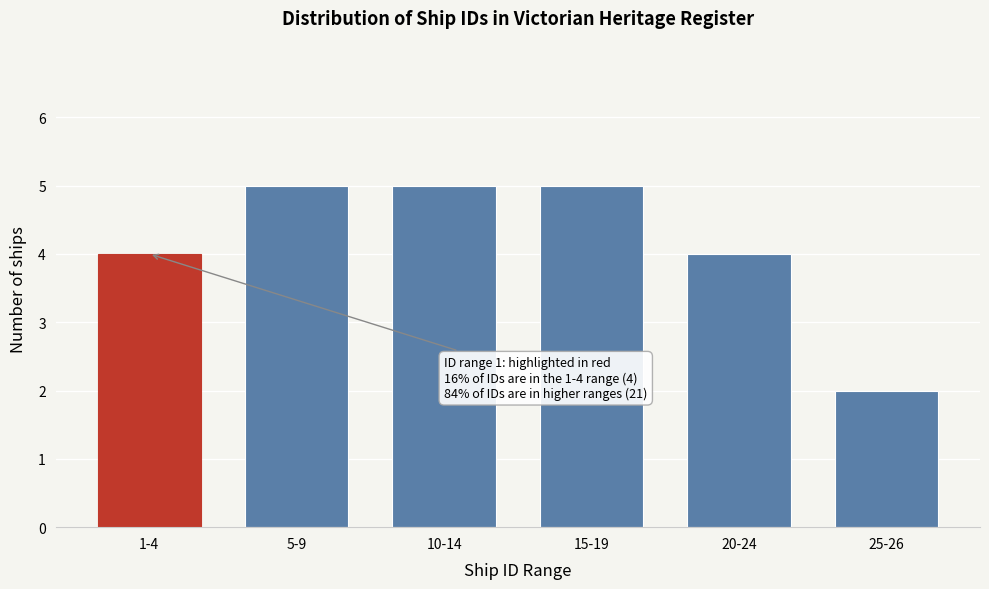

Reading left to right, what are all the values shown in this chart?

1-4=4	5-9=5	10-14=5	15-19=5	20-24=4	25-26=2